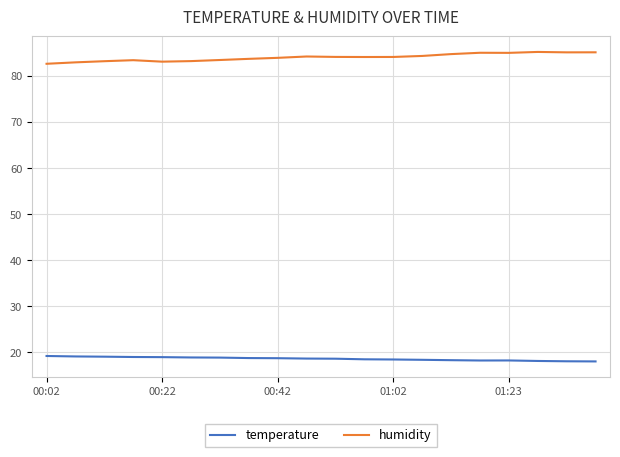

What is the difference between the maximum and minimum values in the humidity series?

2.6